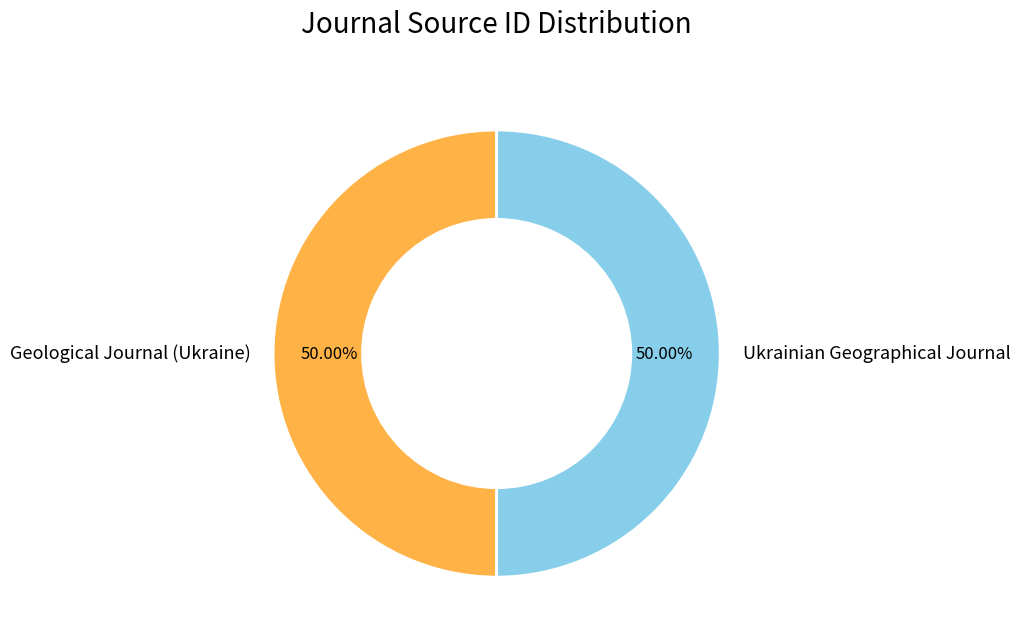

What is the total percentage of Geological Journal (Ukraine) and Ukrainian Geographical Journal?

100.0%